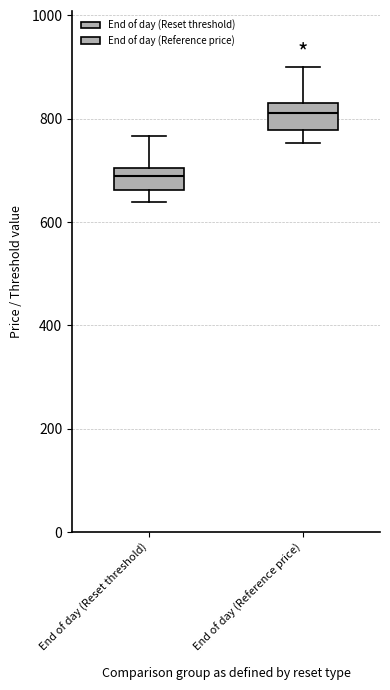

Where does the median line of the box for End of day (Reset threshold) sit on the y-axis? The values are not printed on the chart, so give them approximately, as read against the axis.

680